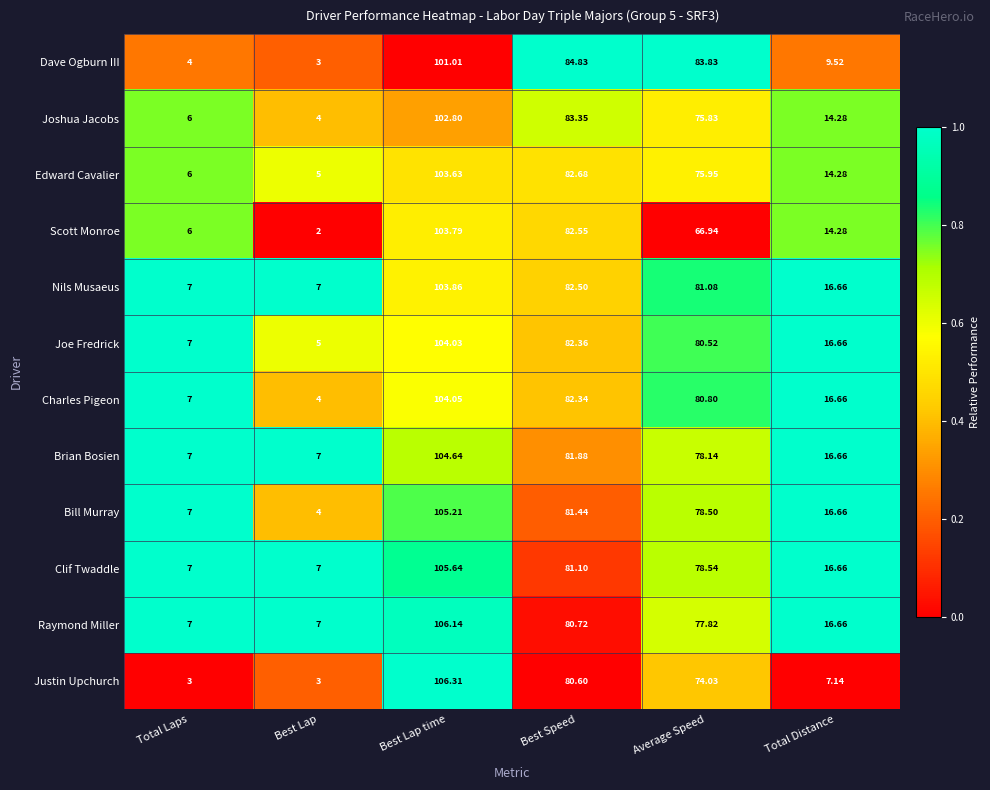

Which category has the lowest value across all series?

Best Lap